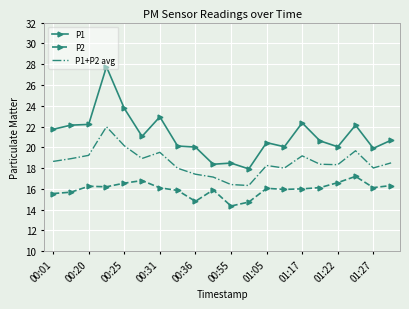

Which series has the largest total across all categories?

P1